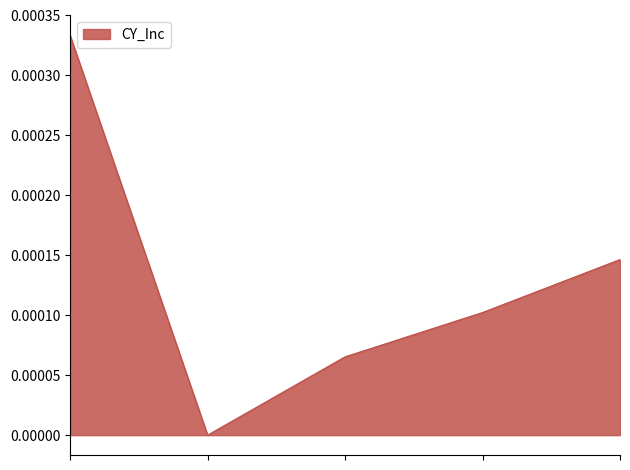

True or false: there are more than 2 points higher than both neighbors.

False